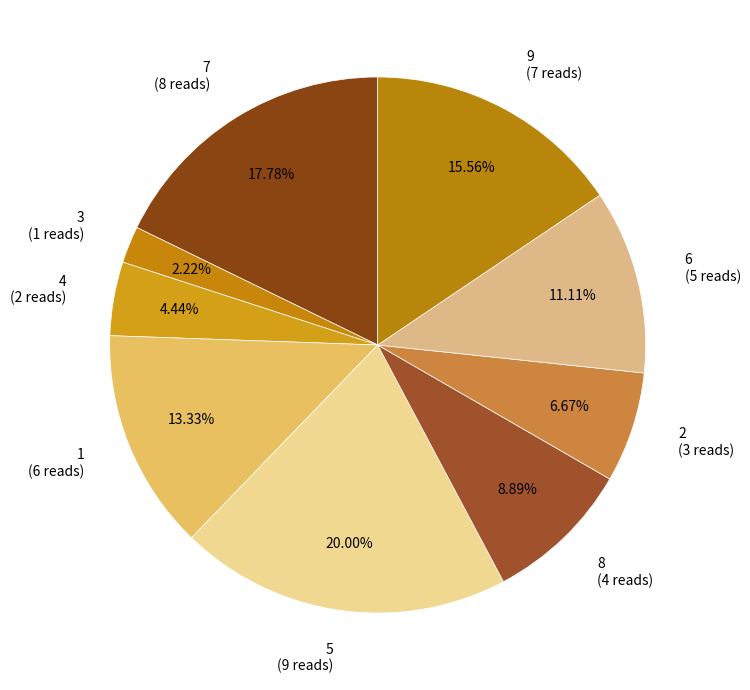

Is there any slice that represents more than half of the pie?

No